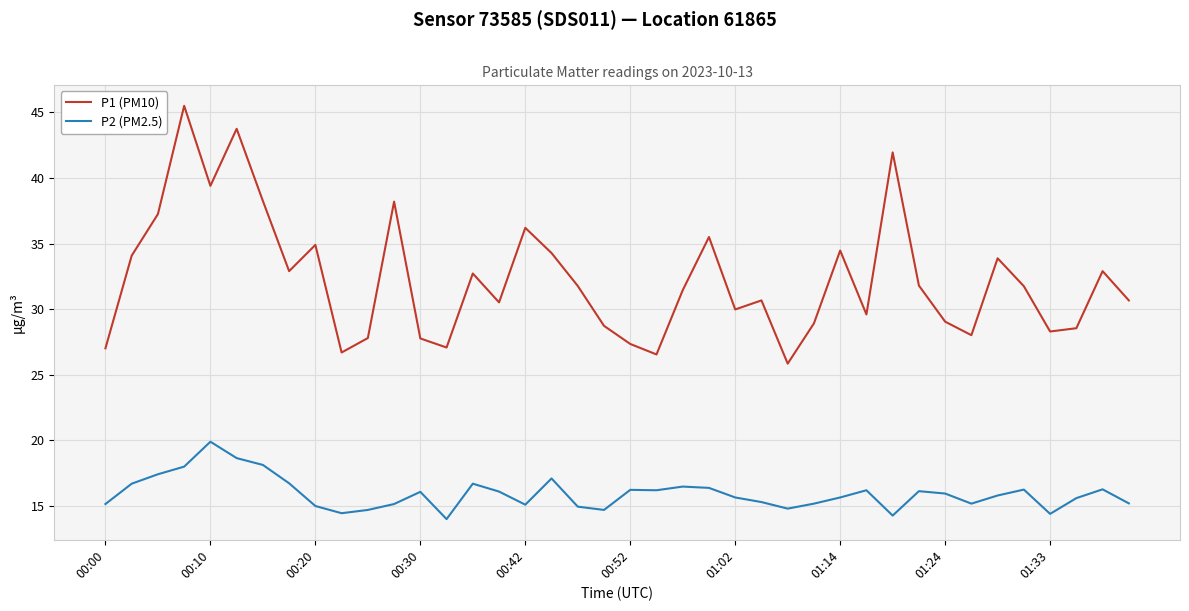

Which series has the largest total across all categories?

P1 (PM10)